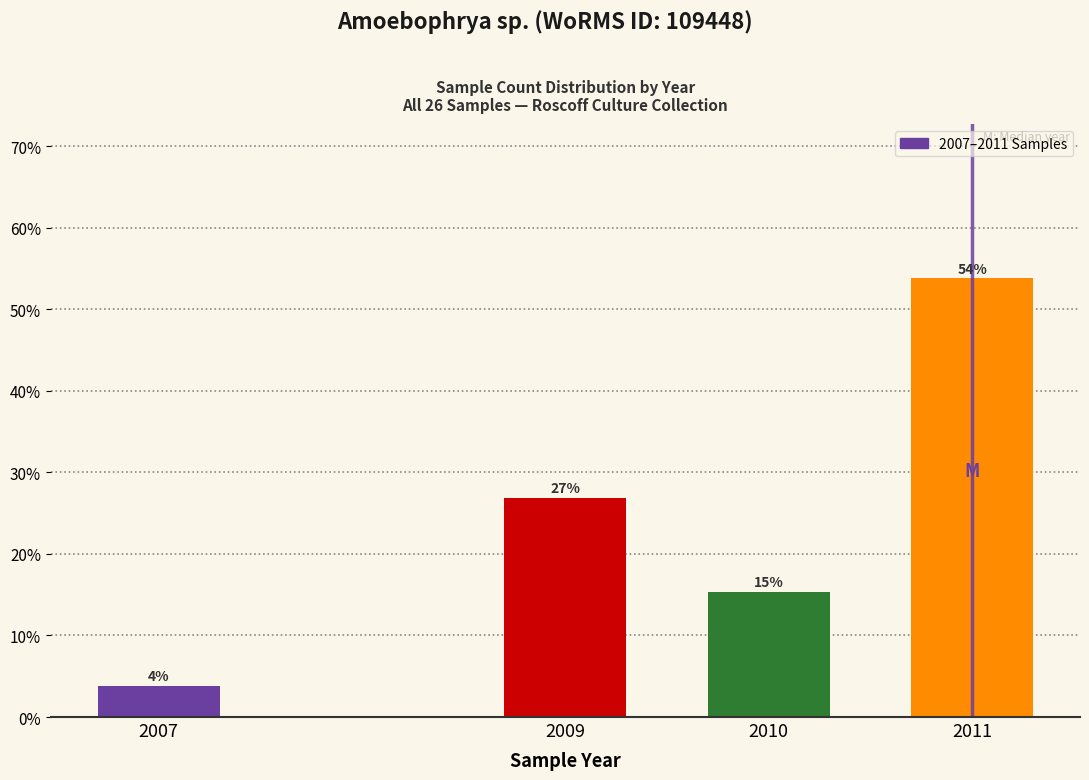

The chart shows a value of 1.2 at 2007. True or false?

False